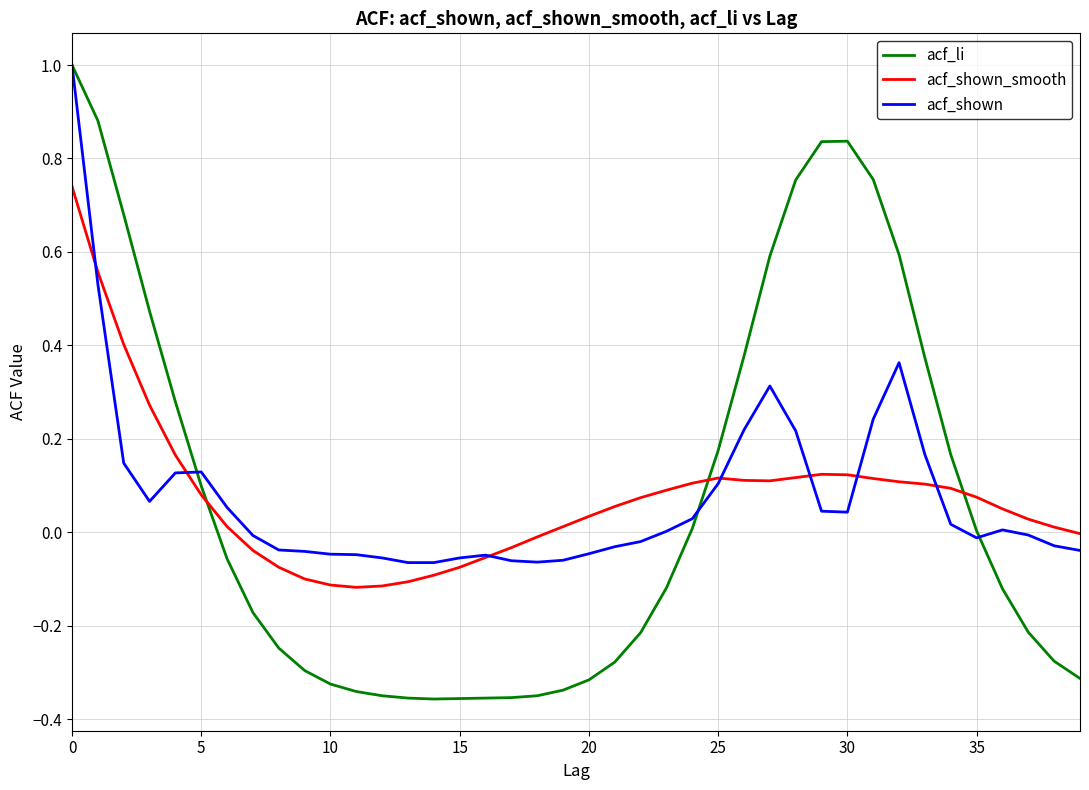

Which series ends up on top after the final intersection of acf_shown and acf_shown_smooth?

acf_shown_smooth